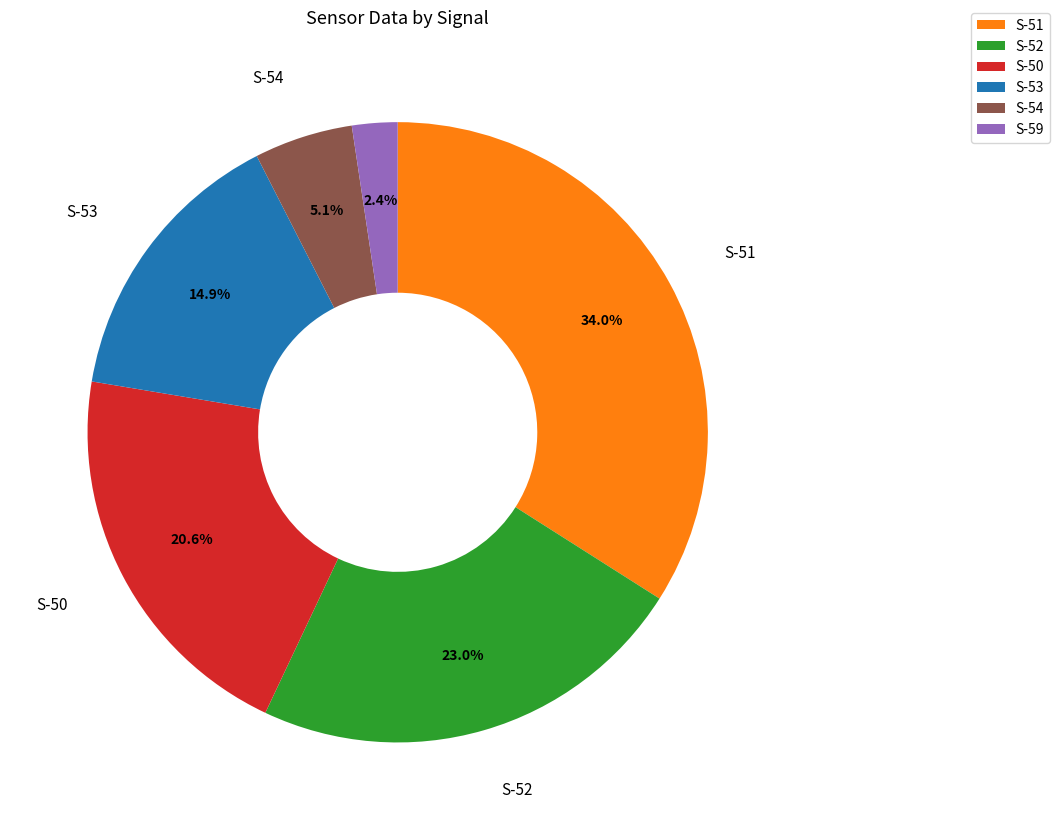

What is the largest slice in the pie chart?

S-51